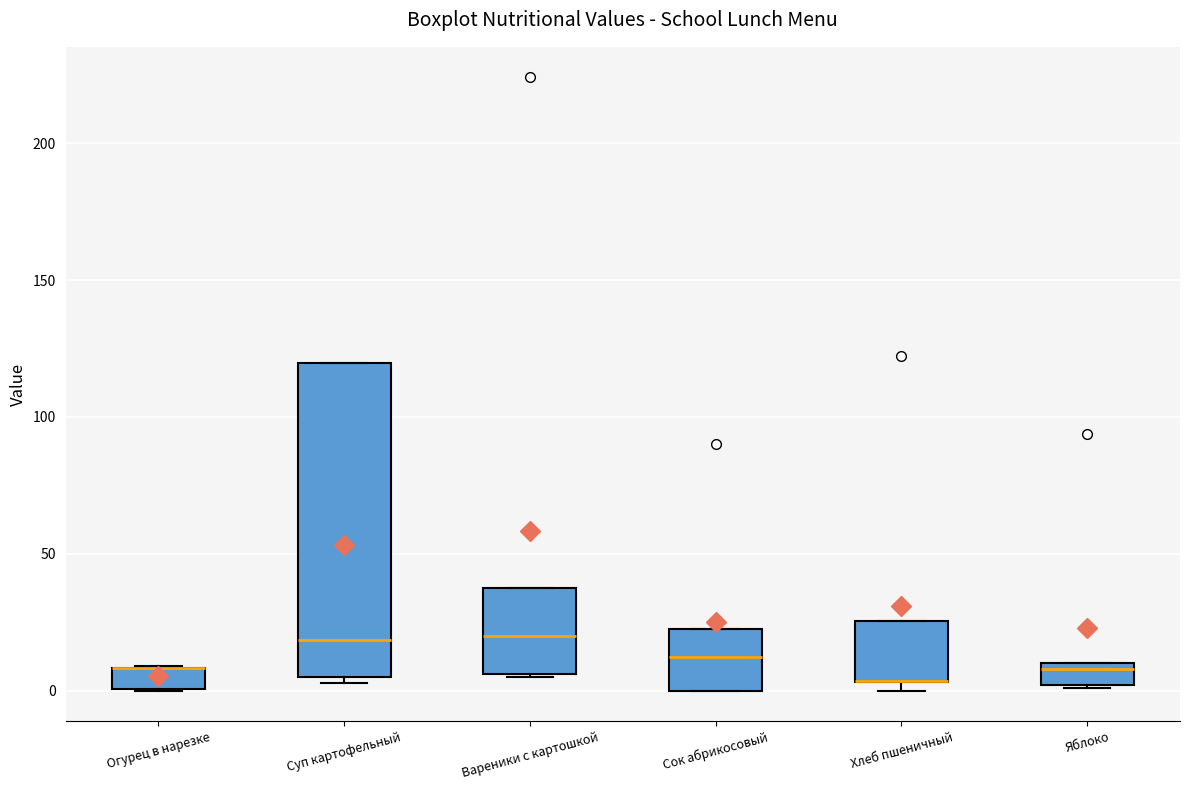

Which box is the tallest, from its lower edge to its upper edge?

Суп картофельный